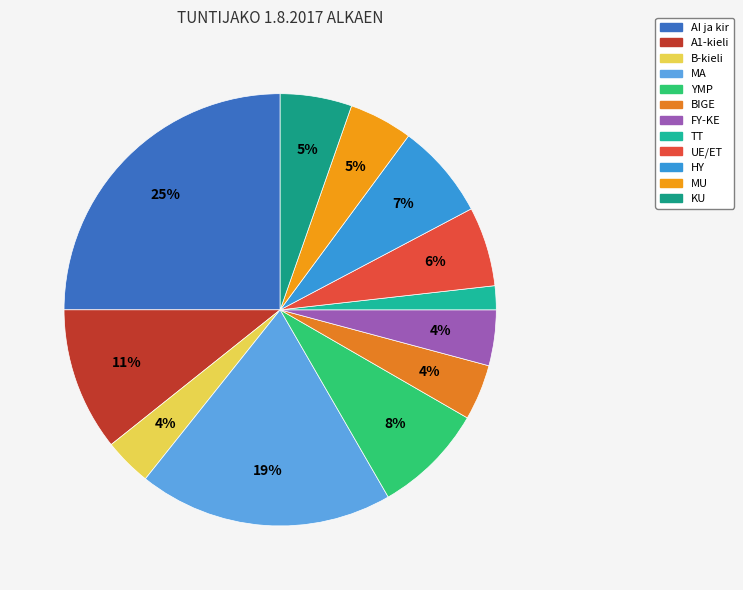

Combined, what portion of the pie is B-kieli and AI ja kir?

28.6%